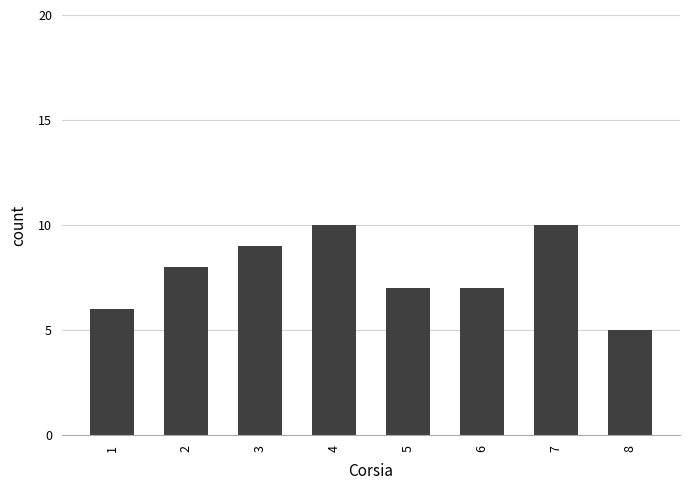

What is the difference between the second highest and second lowest values?

4